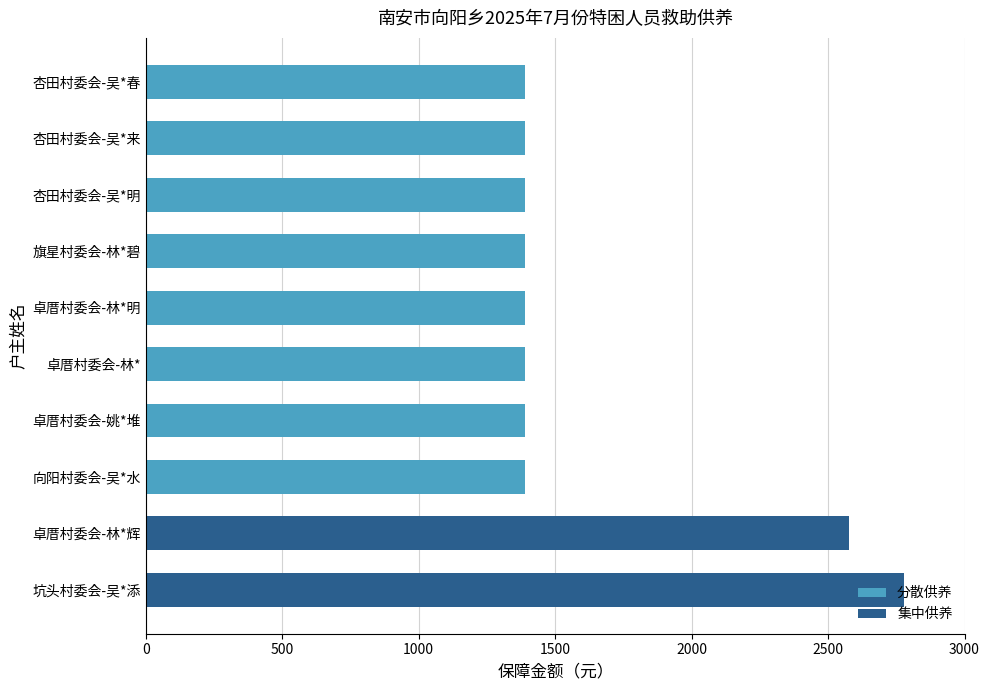

Is it true that the value at 卓厝村委会-林*明 is 766?

False